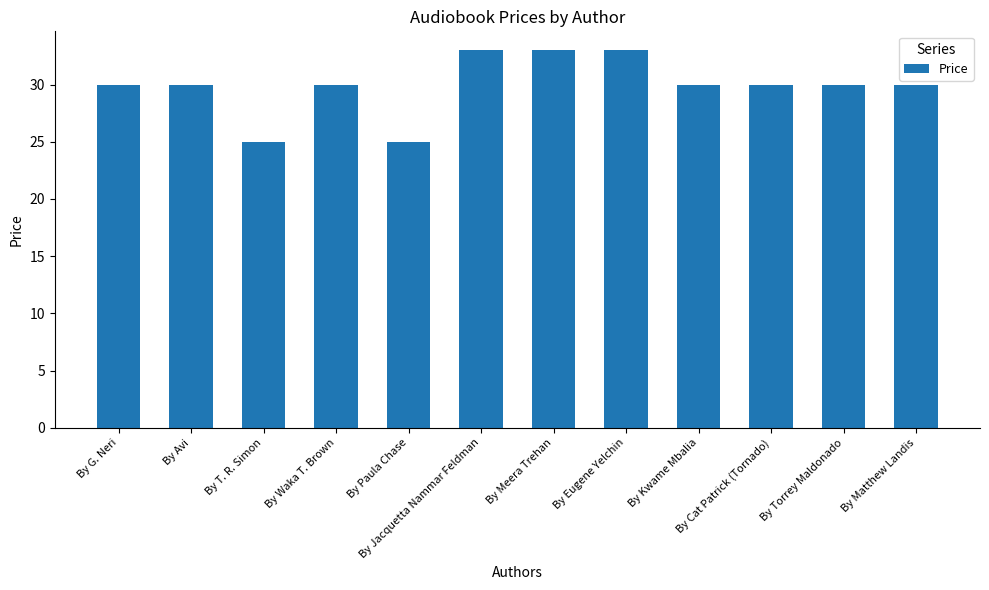

How many categories are shown in the chart?

12